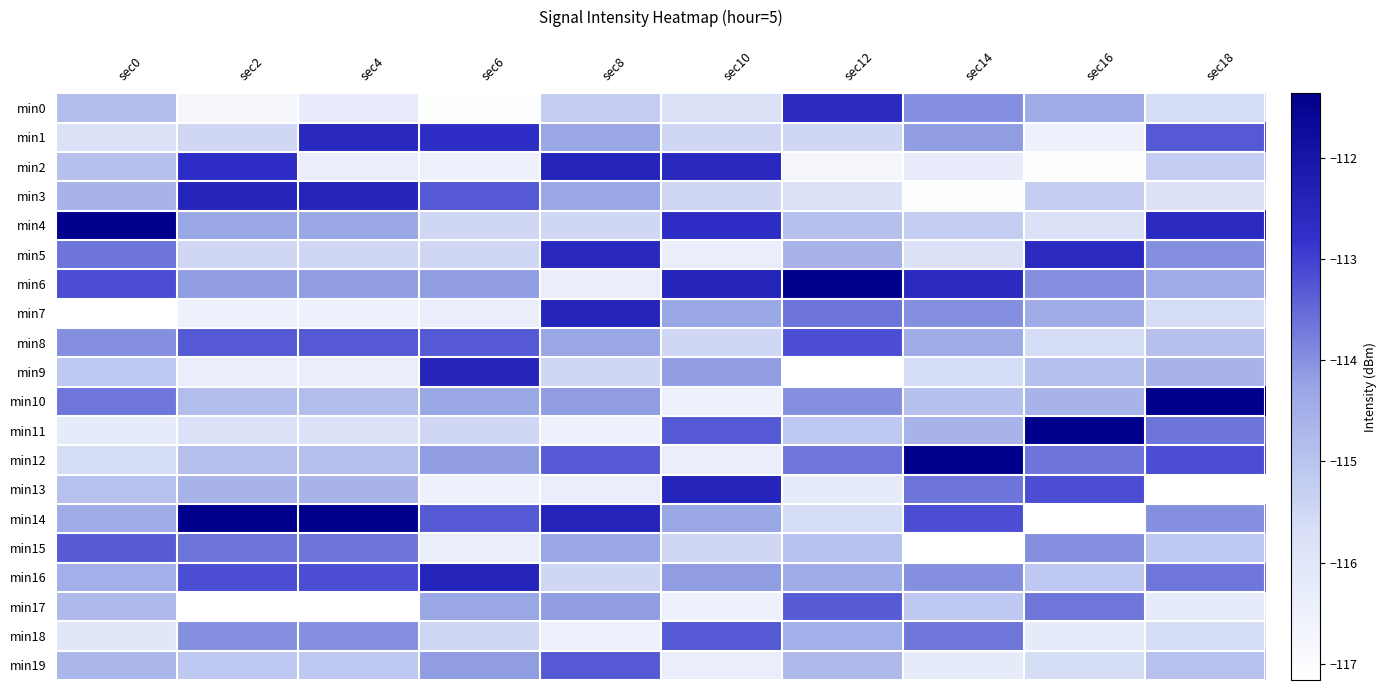

At sec18, list the series in order from smallest to largest.

min13, min17, min3, min18, min0, min7, min2, min15, min19, min8, min9, min6, min14, min5, min16, min11, min1, min12, min4, min10